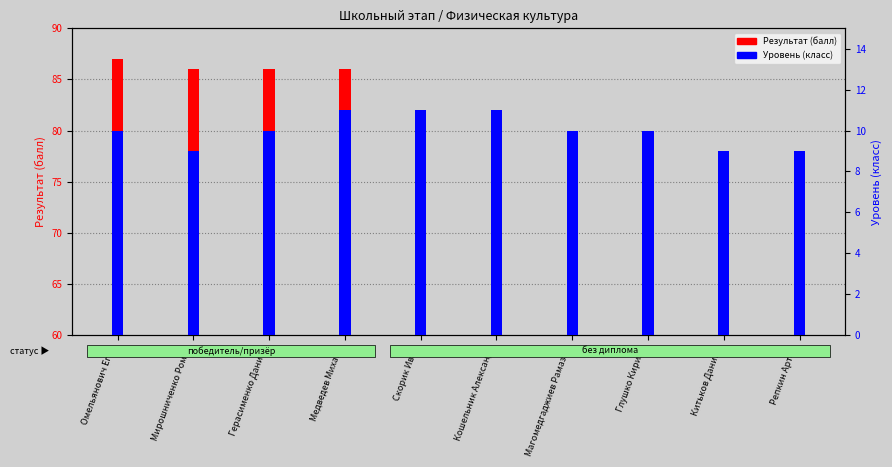

What value does the Результат (балл) series have at Китьков Даниил?

8